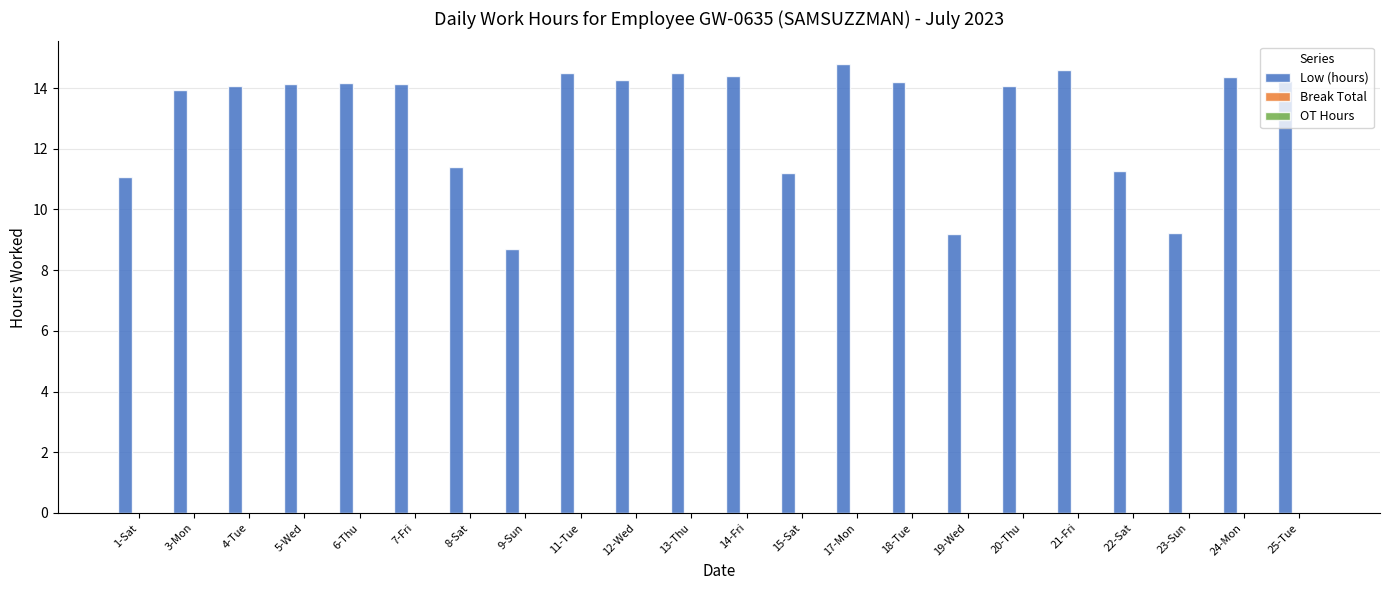

What is the label of the 12th bar from the left?

14-Fri